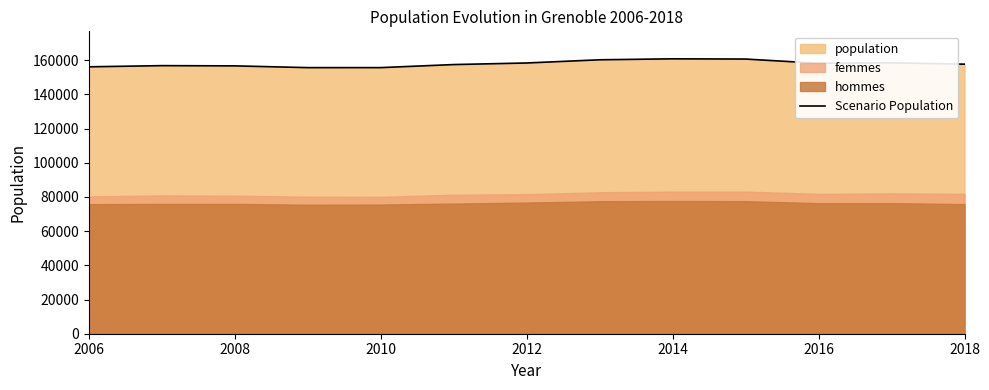

What is the minimum value for Scenario Population?

155632